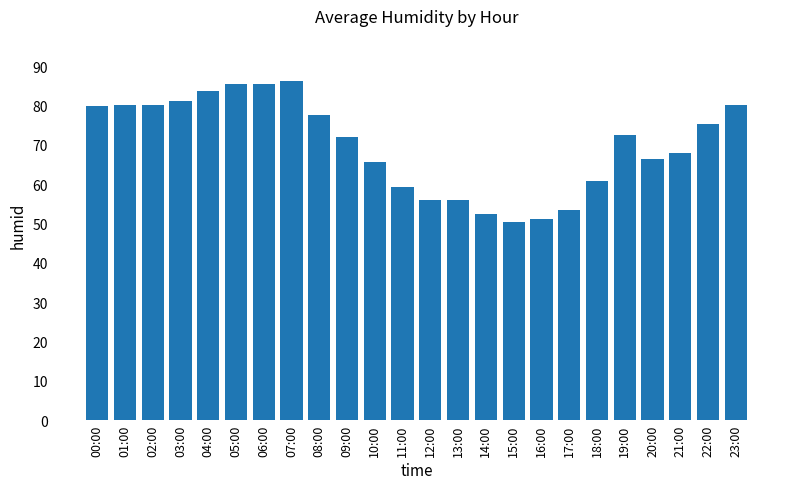

Is it true that the value at 03:00 is 81.2?

True